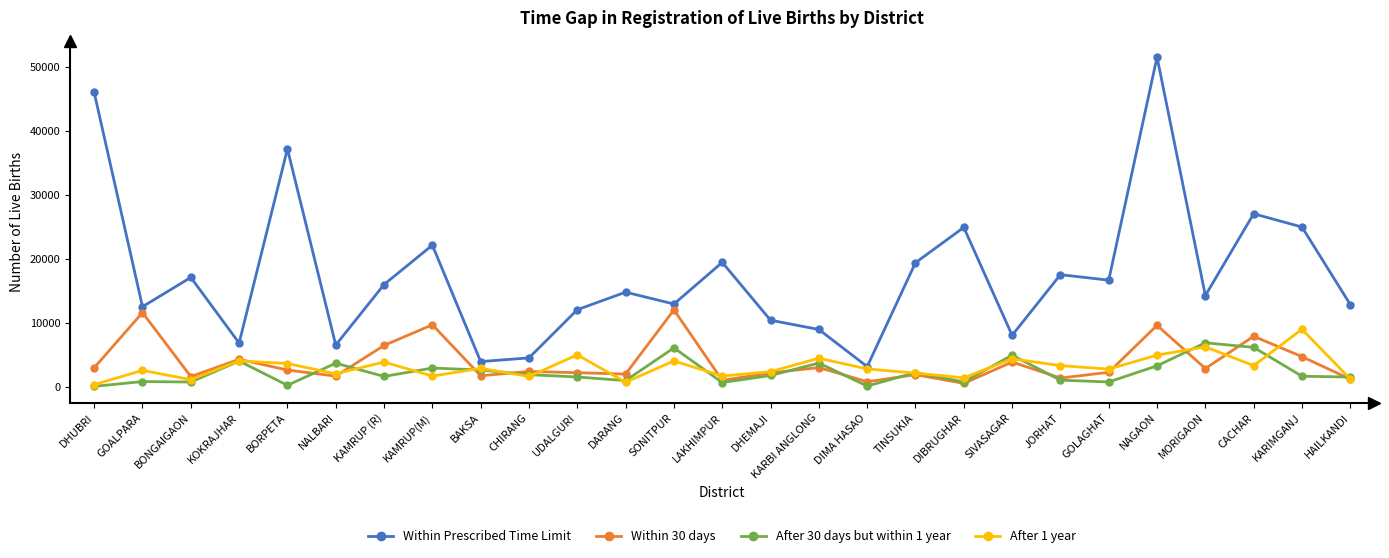

What position from the right is DIBRUGHAR?

9